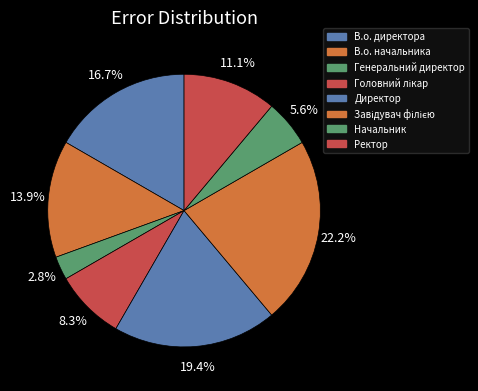

How many segments does this pie chart have?

8